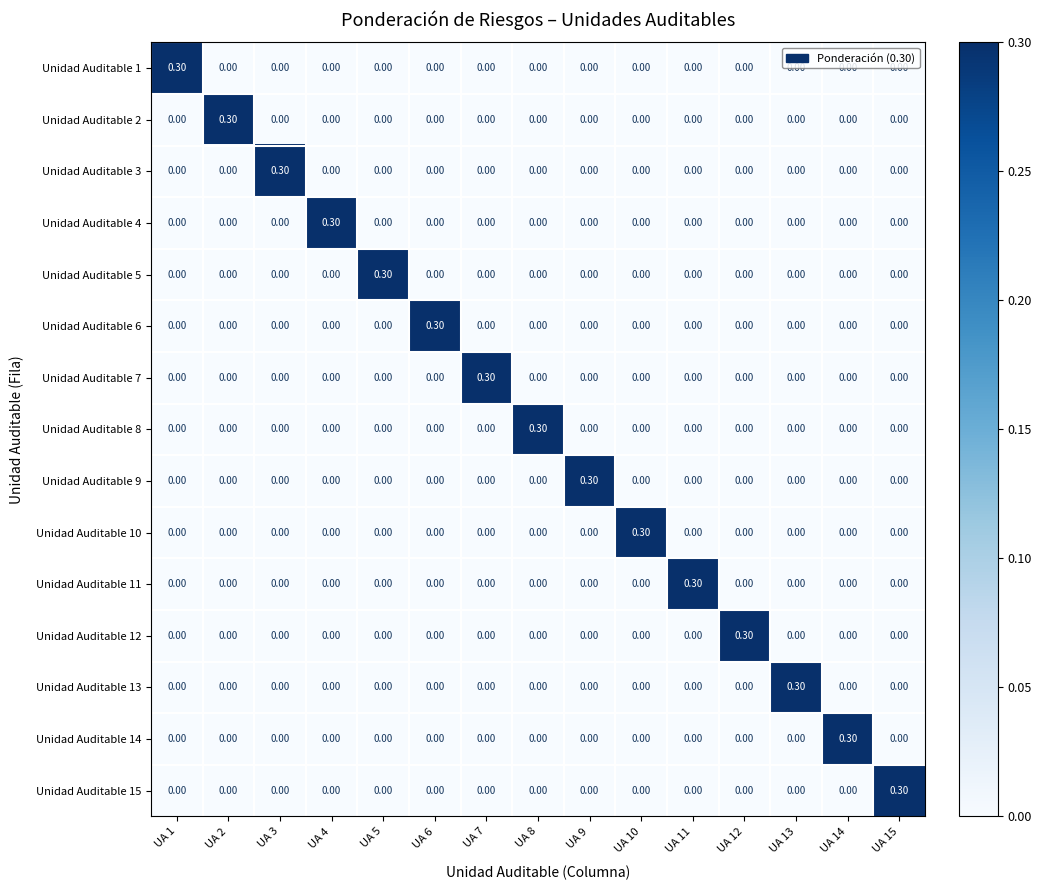

What is the difference between the highest and lowest values at UA 4?

0.3